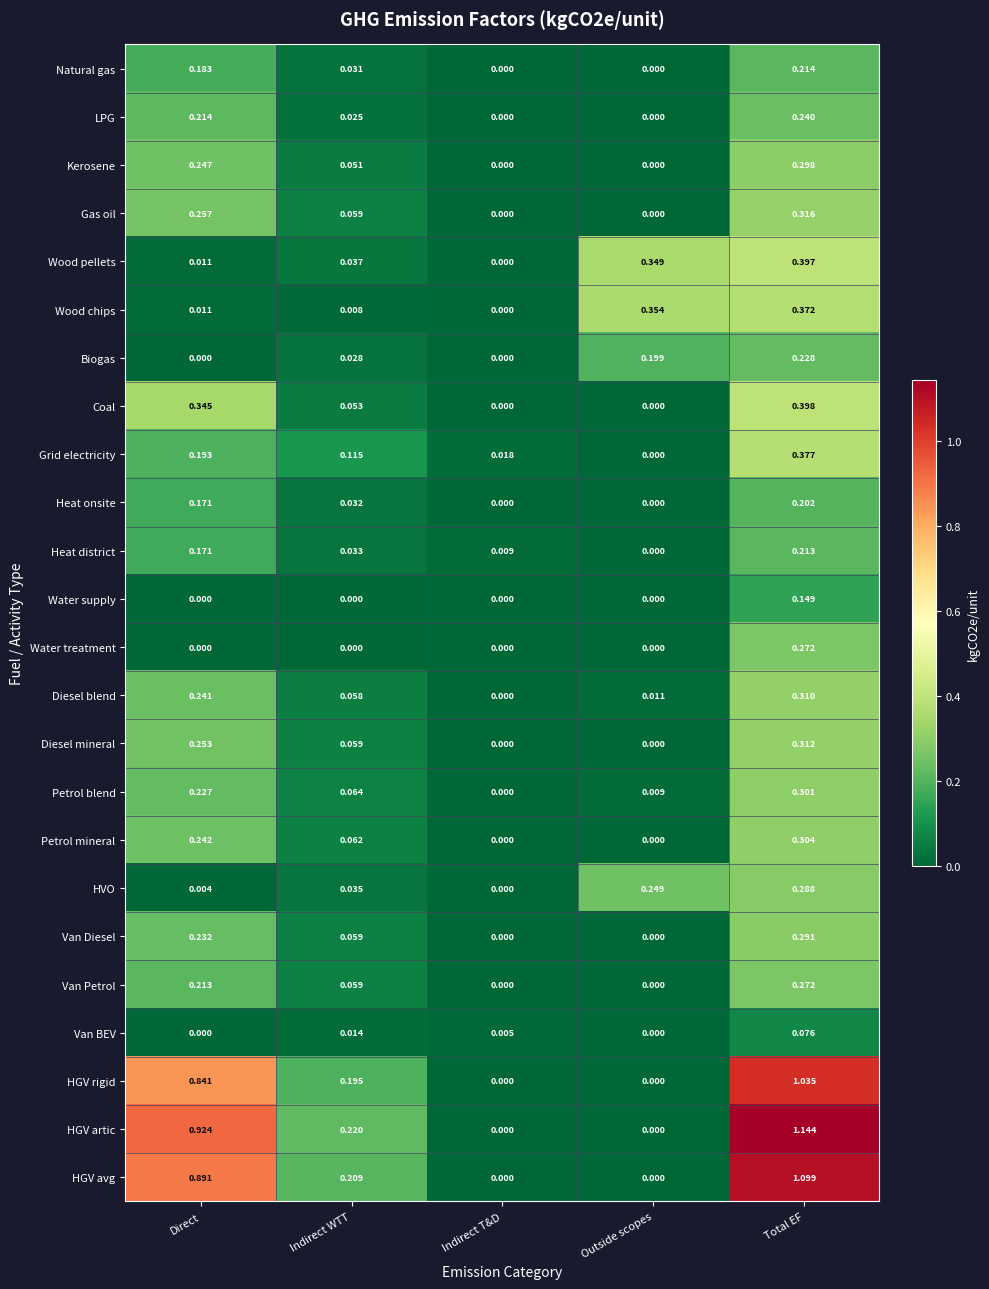

What is the total value across all series at Outside scopes?

1.2